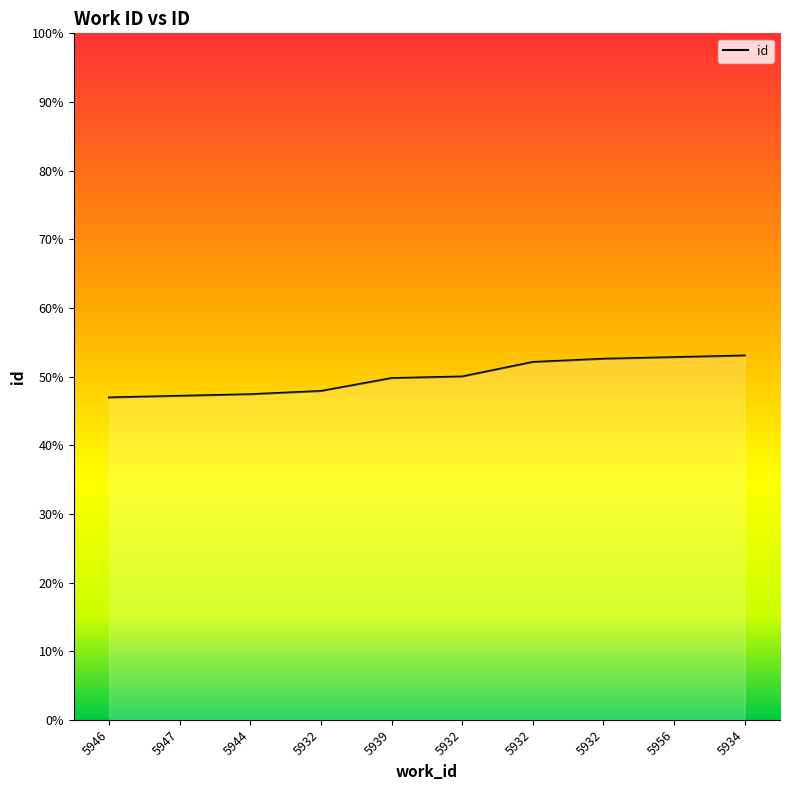

Does the chart display data point markers on the line(s)?

No